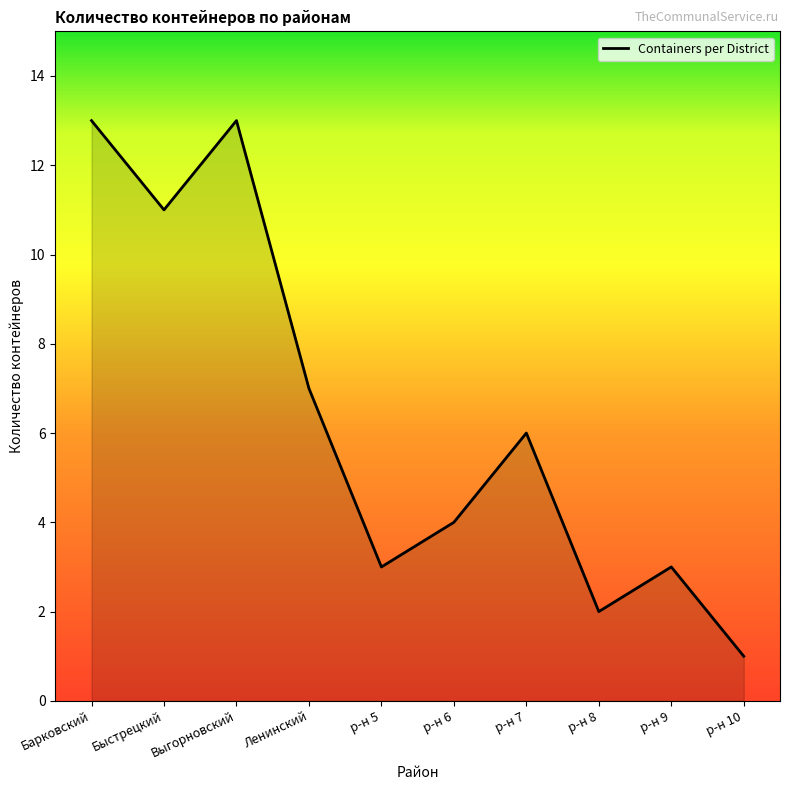

Reading left to right, transcribe all the data shown in this chart.

Барковский=13	Быстрецкий=11	Выгорновский=13	Ленинский=7	р-н 5=3	р-н 6=4	р-н 7=6	р-н 8=2	р-н 9=3	р-н 10=1